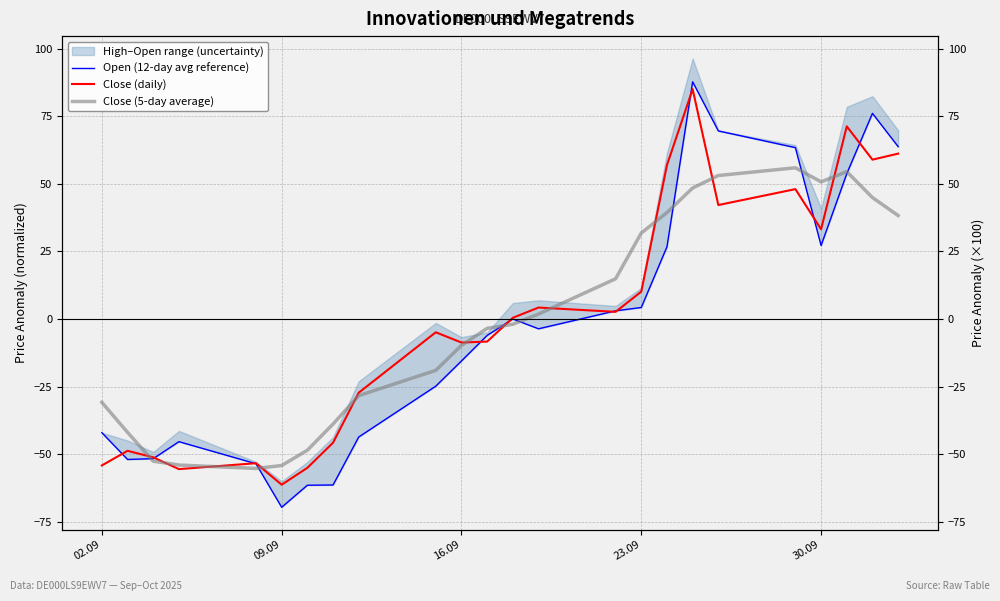

Is it true that Close (5-day average) equals -42.9 at 8?

False